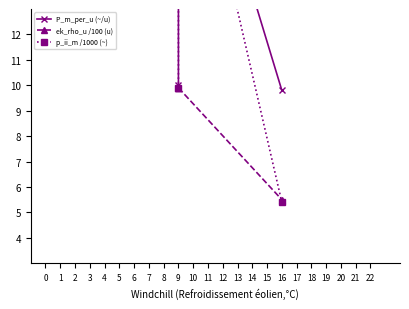

What are all the series names shown in the legend?

P_m_per_u (~/u), ek_rho_u /100 (u), p_ii_m /1000 (~)